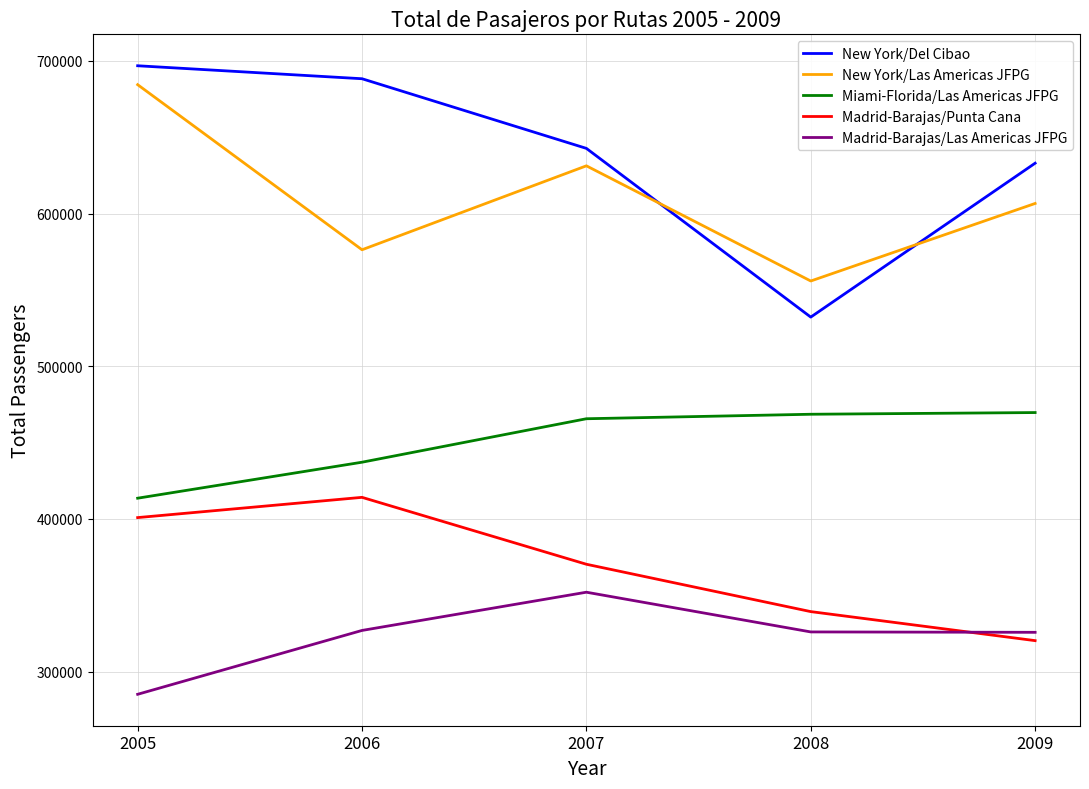

True or false: New York/Las Americas JFPG and Madrid-Barajas/Las Americas JFPG intersect in this chart.

False